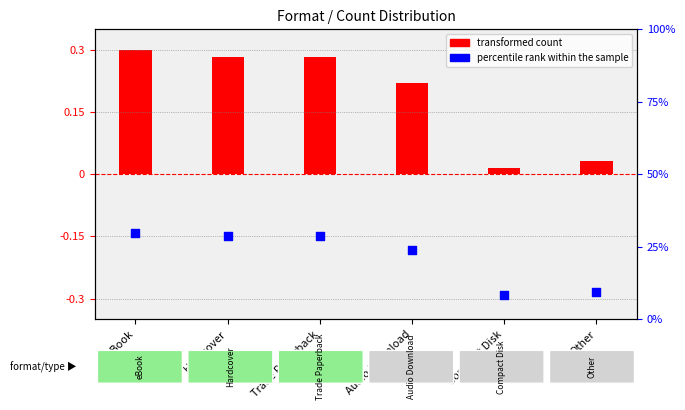

Which has a higher value, Audio Download or Other?

Audio Download